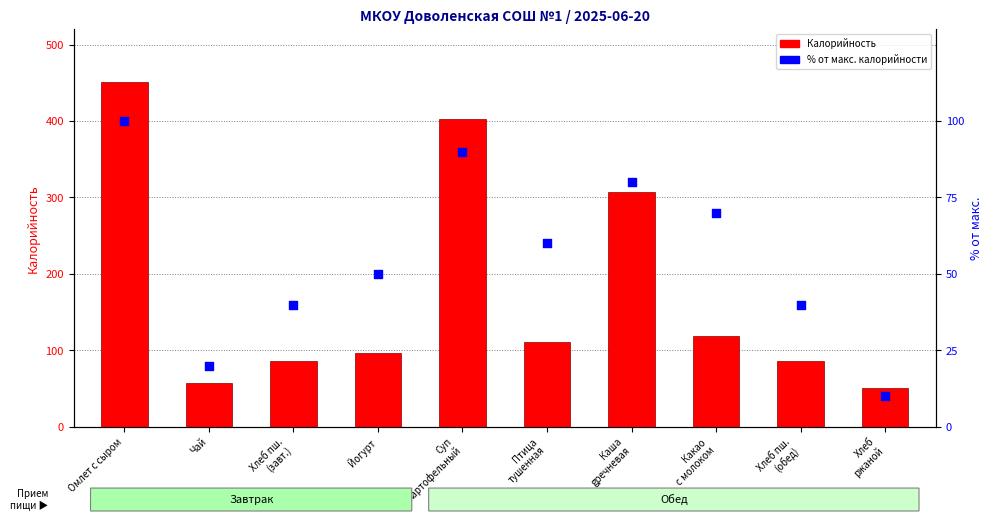

At which category is the sum across all series the highest?

Омлет с сыром